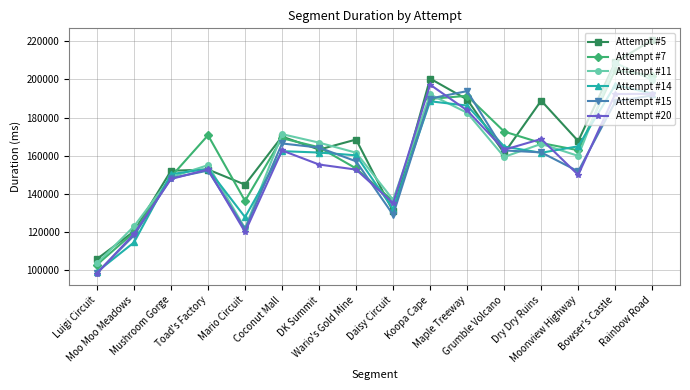

What is the value of the Attempt #7 point at the 15th from the left?

204869